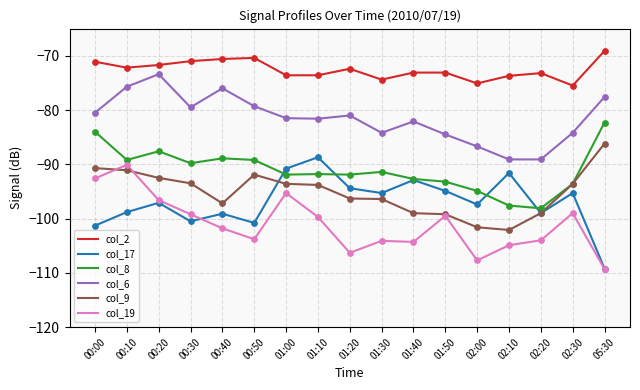

What is the spread (max minus min) of values at 02:10?

31.2